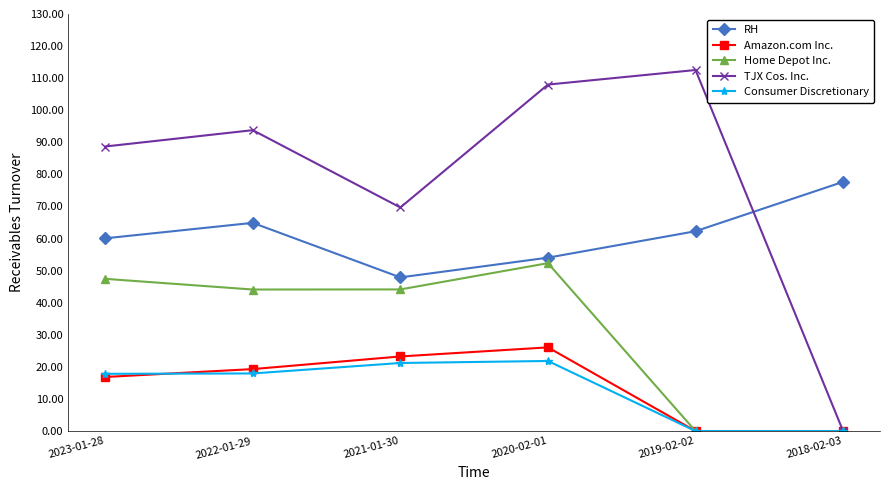

What is the spread (max minus min) of values at 2019-02-02?

112.5